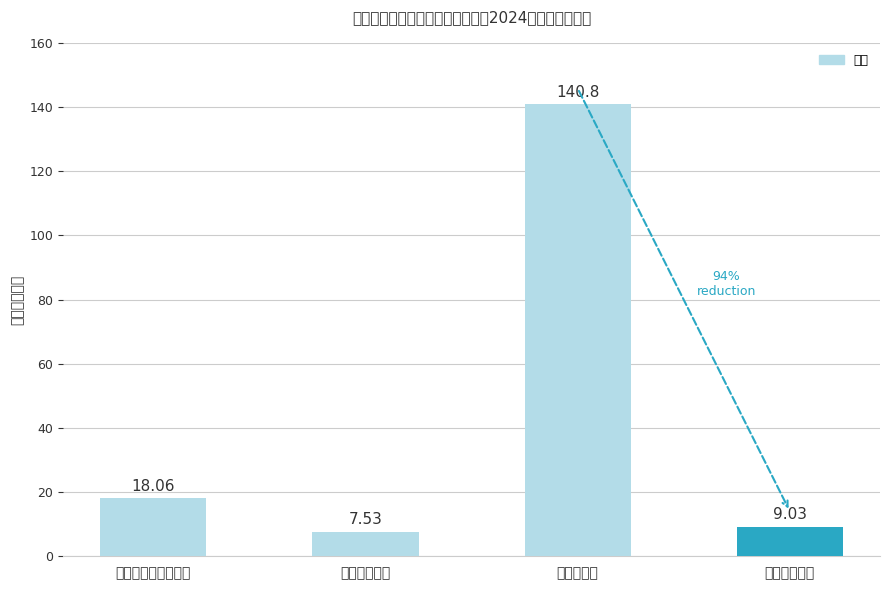

What is the ratio of the value at 住房保障支出 to the value at 农林水支出?

0.1